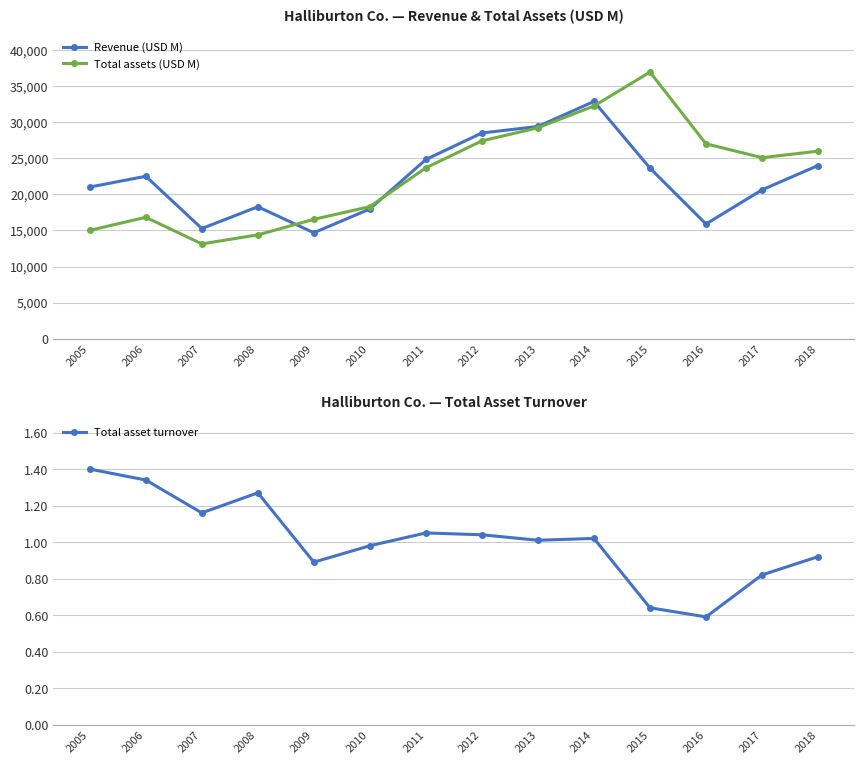

What is the value of the Total assets (USD M) point at the 5th from the left?

16538